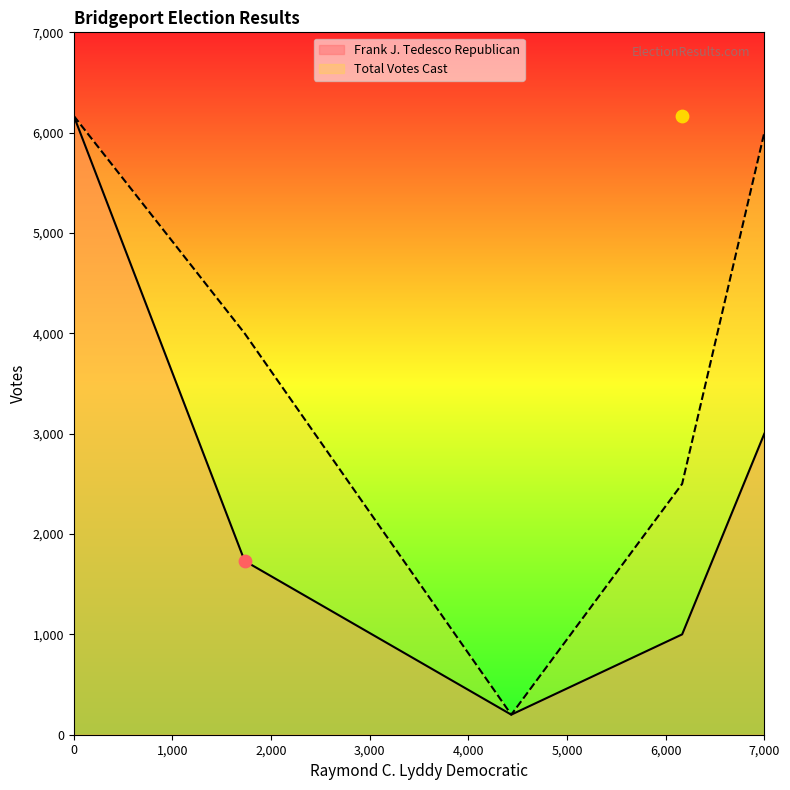

Which series reaches the minimum Y coordinate?

Frank J. Tedesco Republican